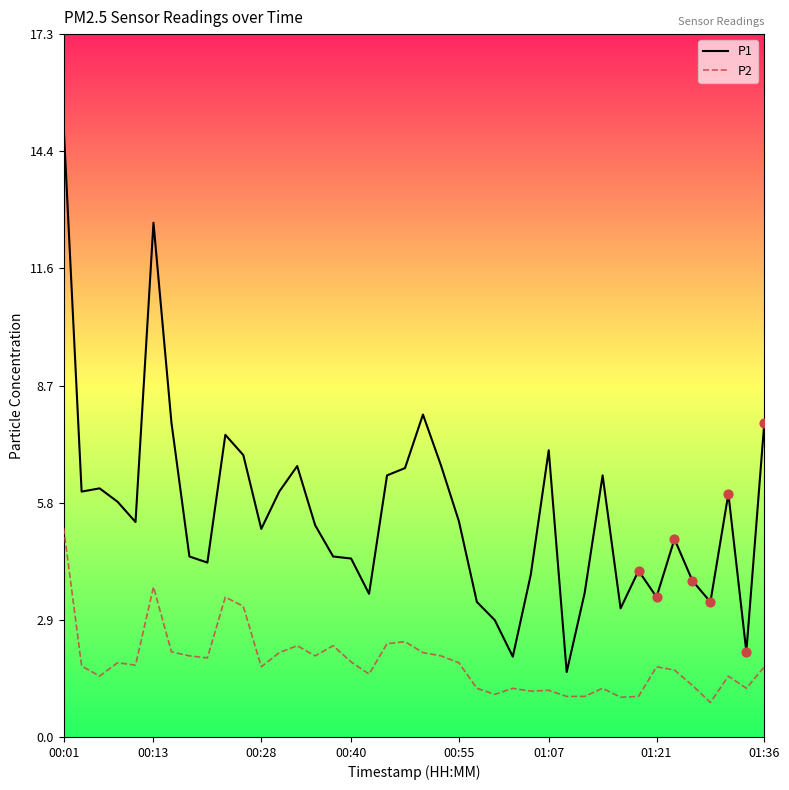

At how many categories does at least one series exceed 10?

2